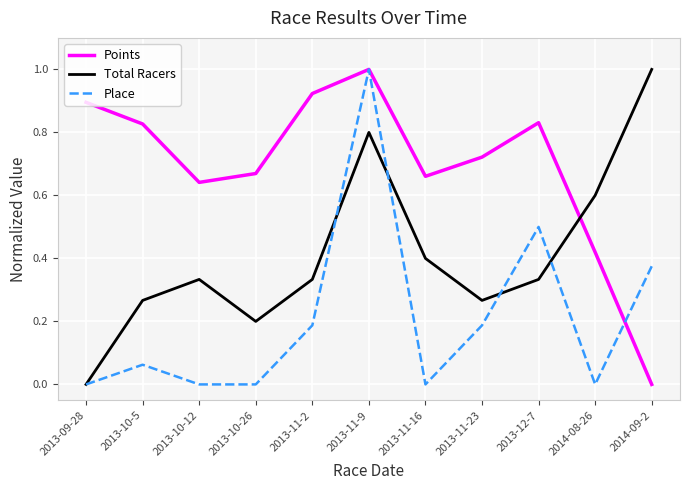

What is the sum of all Points values?

7.6